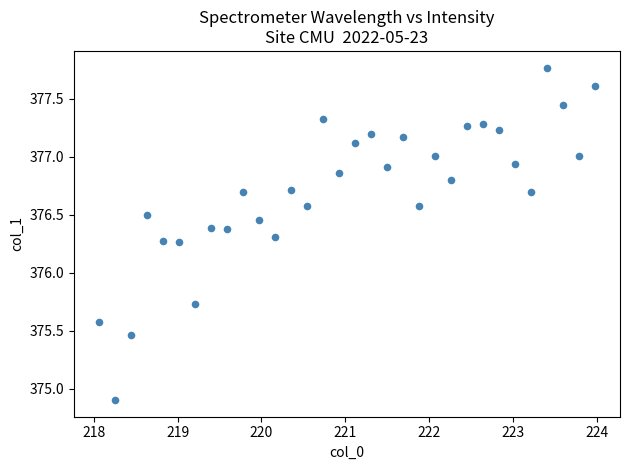

What is the range of X values (max minus min)?

5.9